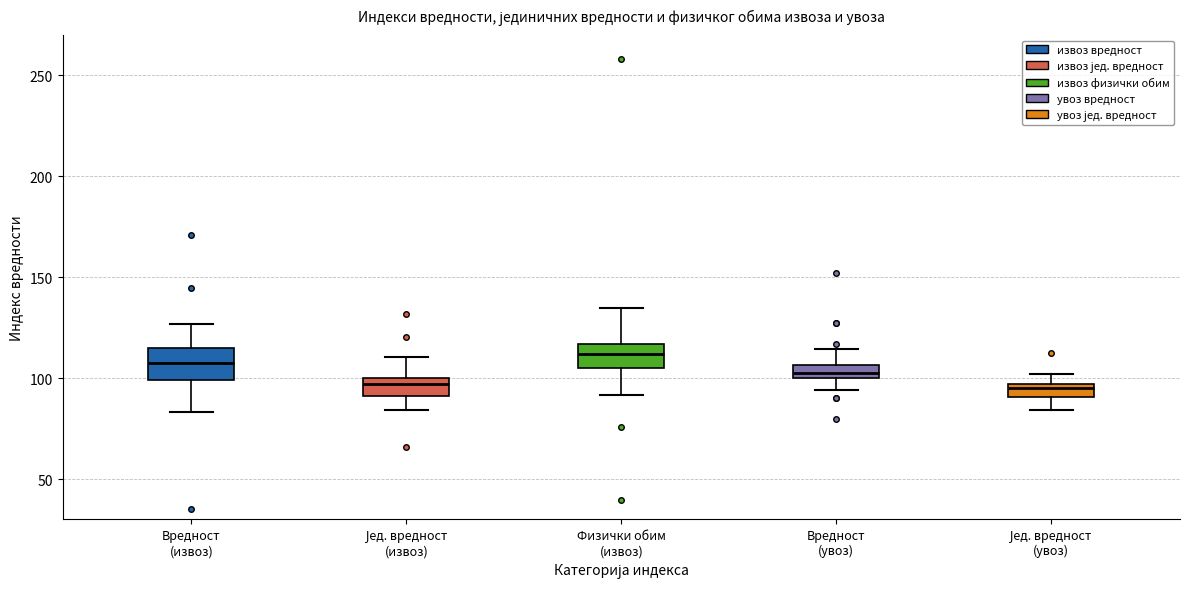

Where does the lower whisker of the box for Јед. вредност (извоз) end on the y-axis? The values are not printed on the chart, so give them approximately, as read against the axis.

85